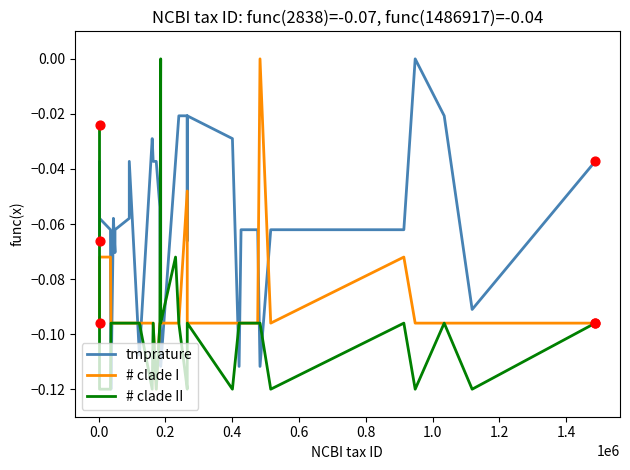

Which series has the largest total across all categories?

tmprature